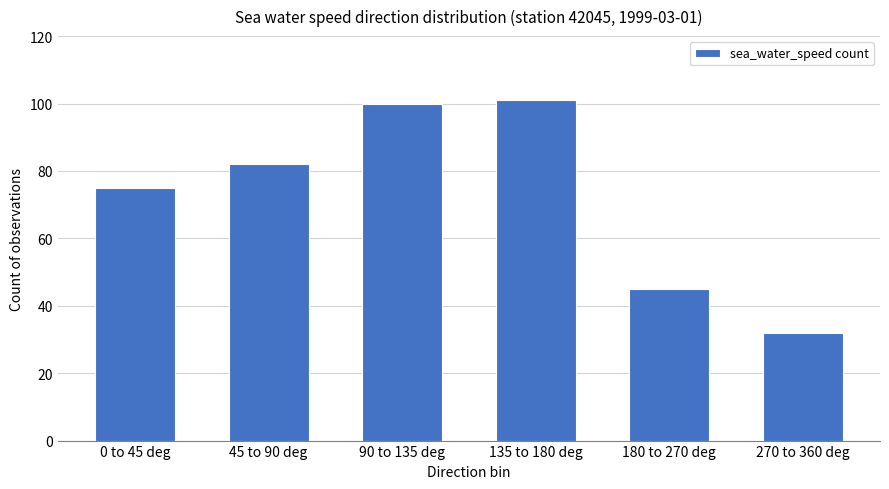

The chart shows a value of 126 at 45 to 90 deg. True or false?

False